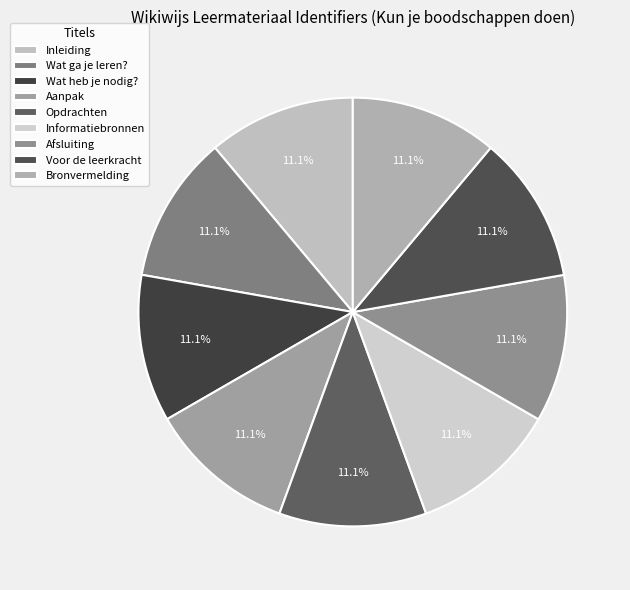

To the nearest percent, what is the average slice percentage?

11%